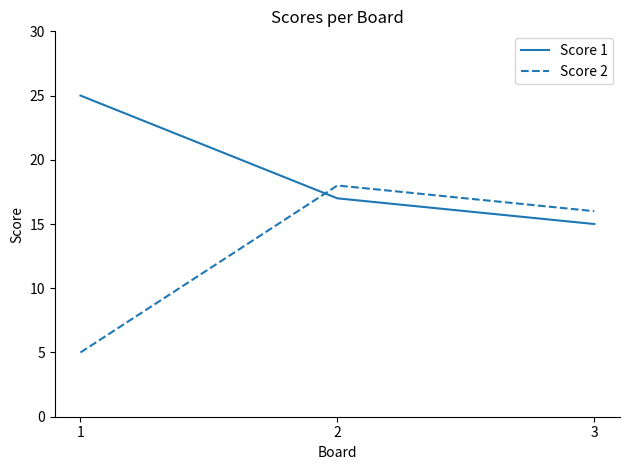

Which label corresponds to the largest value in the chart?

1